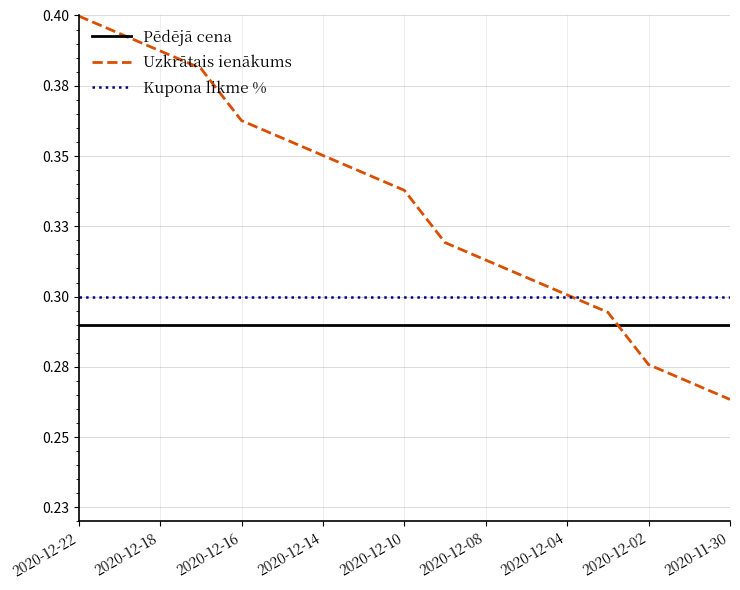

True or false: Kupona likme % and Pēdējā cena intersect in this chart.

False